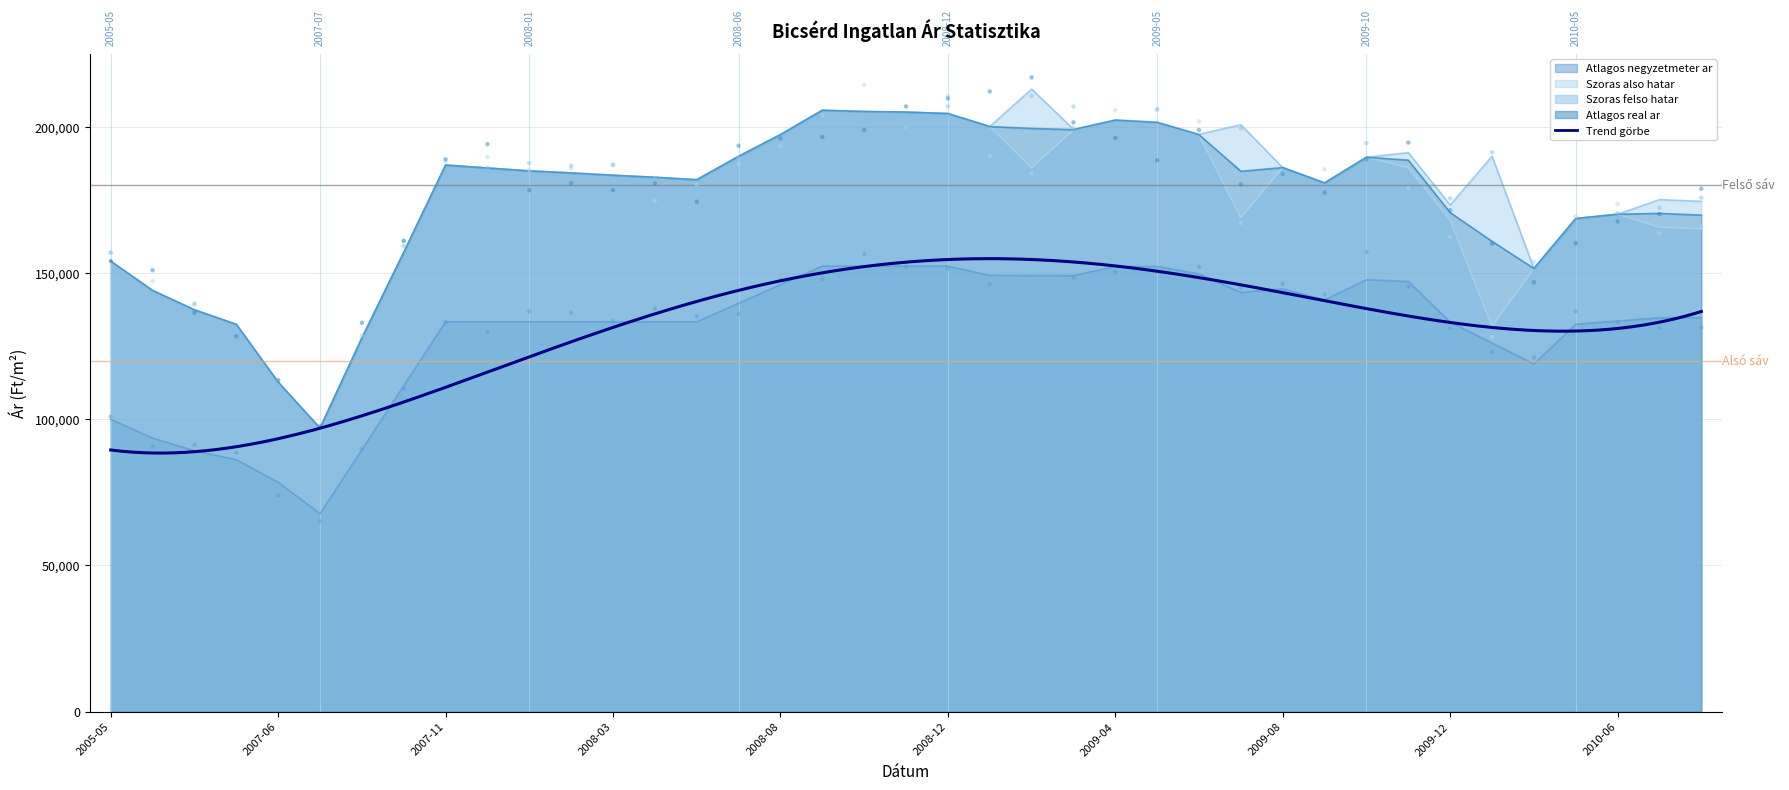

What is the total value across all series at 2005-08?

483586